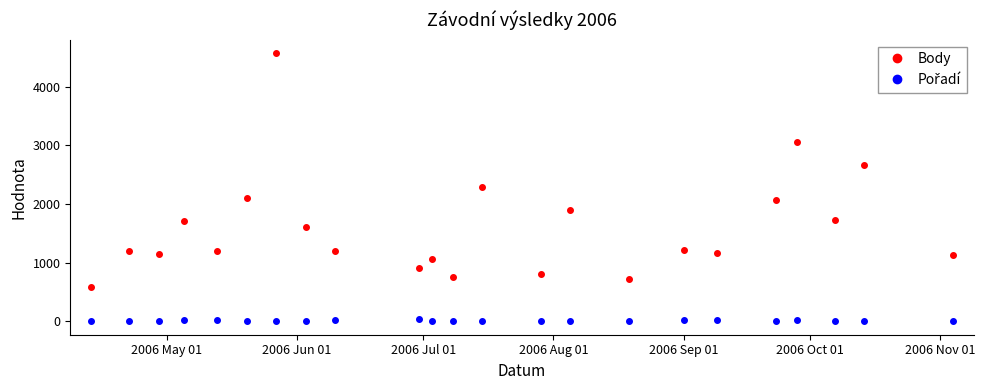

Which series has the largest range (max minus min)?

Body